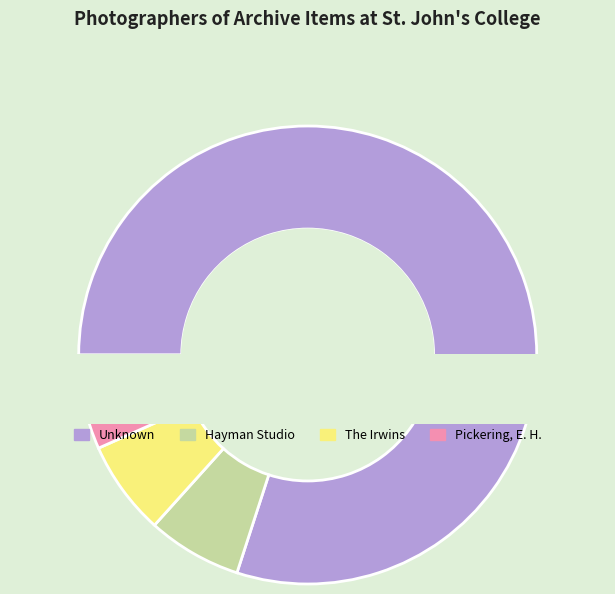

To the nearest percent, what percentage of the pie is The Irwins?

7%